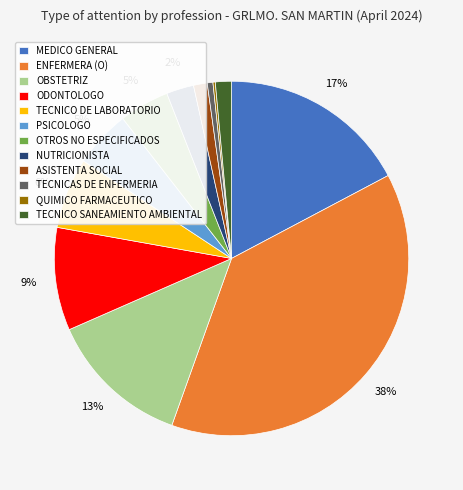

To the nearest percent, what percentage of the pie is OBSTETRIZ?

13%